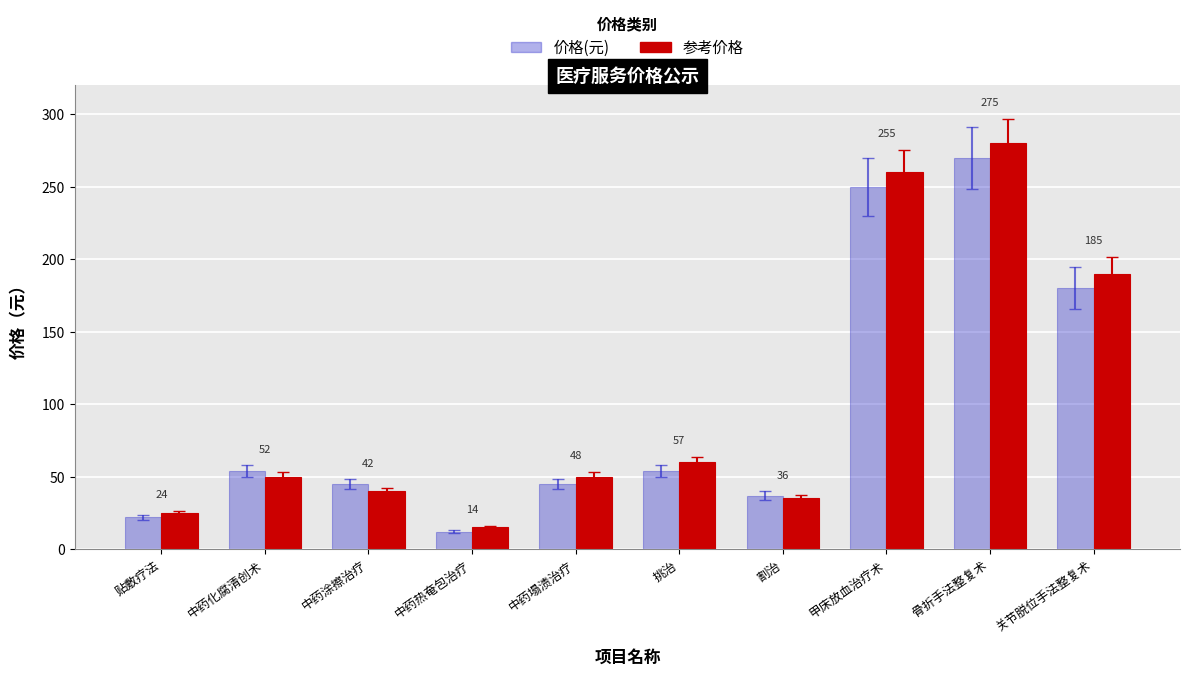

What is the label of the 5th bar from the left?

中药塌渍治疗